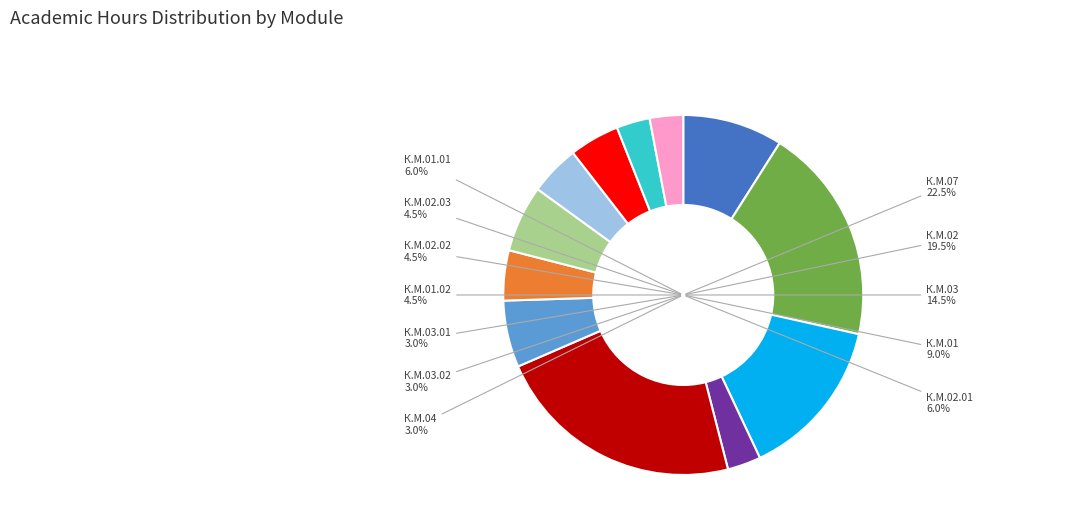

Between К.М.01 and К.М.01.02, which is larger?

К.М.01